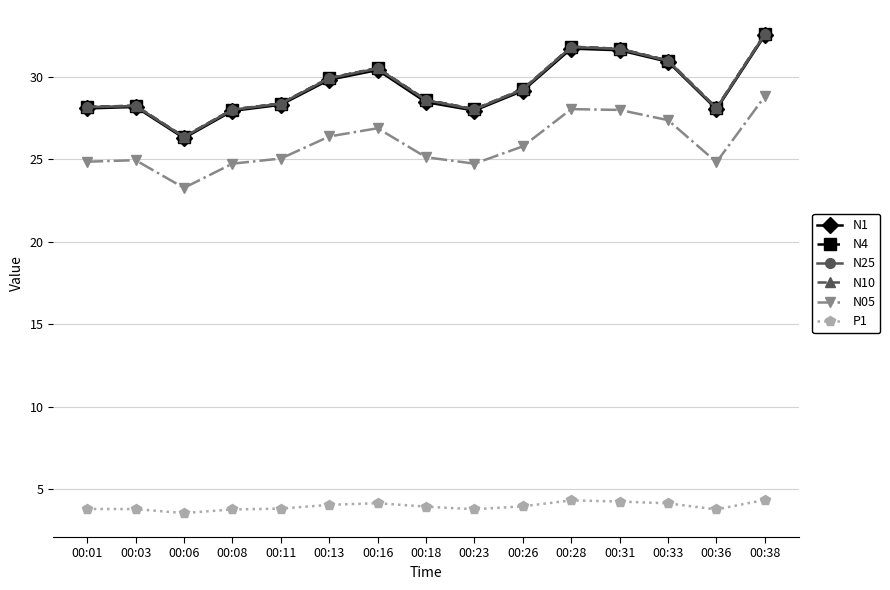

What is the minimum value for N4?

26.4